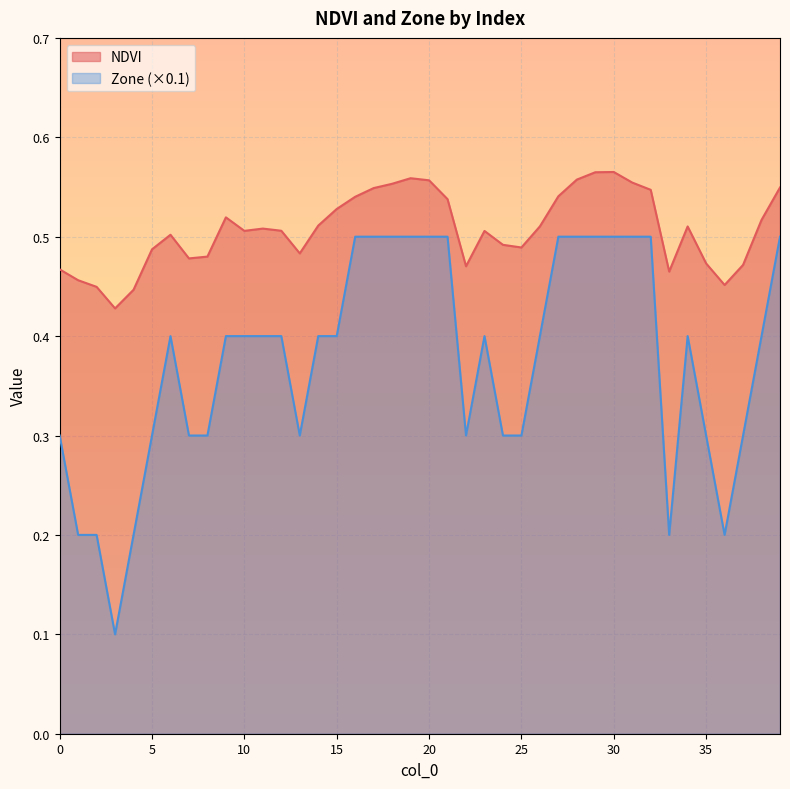

What is the total value across all series at 32?

1.0